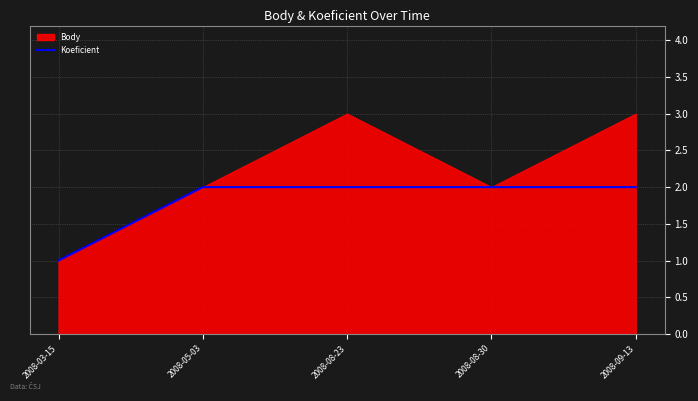

Is it true that the value at 2008-05-03 is 3?

False